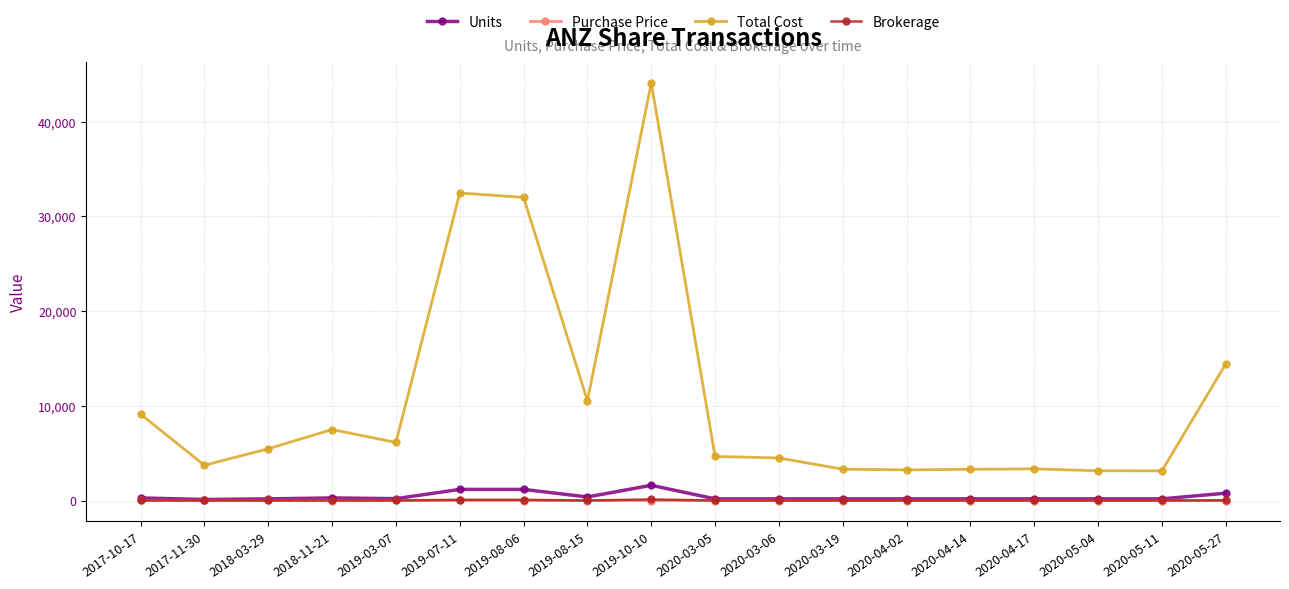

Between 2018-11-21 and 2020-05-27, which series saw the biggest shift?

Total Cost